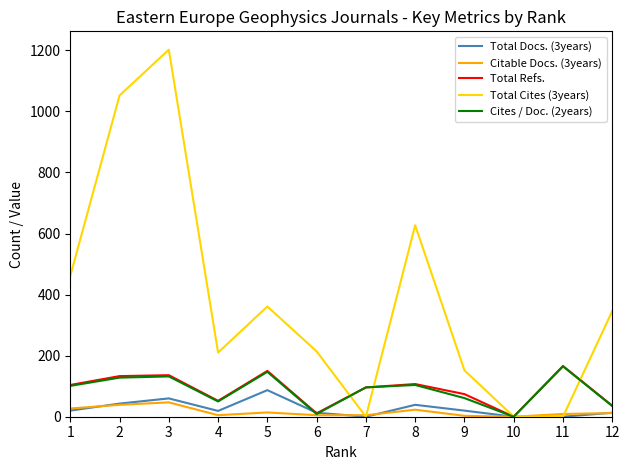

Which series has the widest spread of values?

Total Cites (3years)